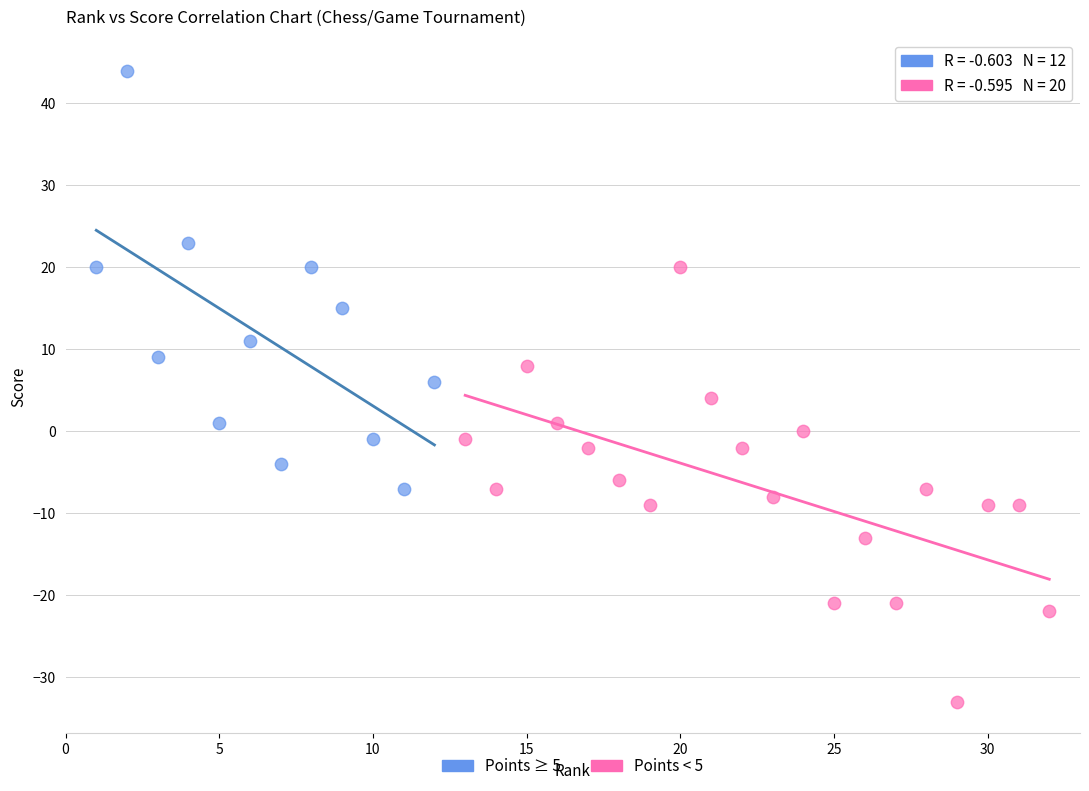

Which series reaches the minimum Y coordinate?

Points < 5